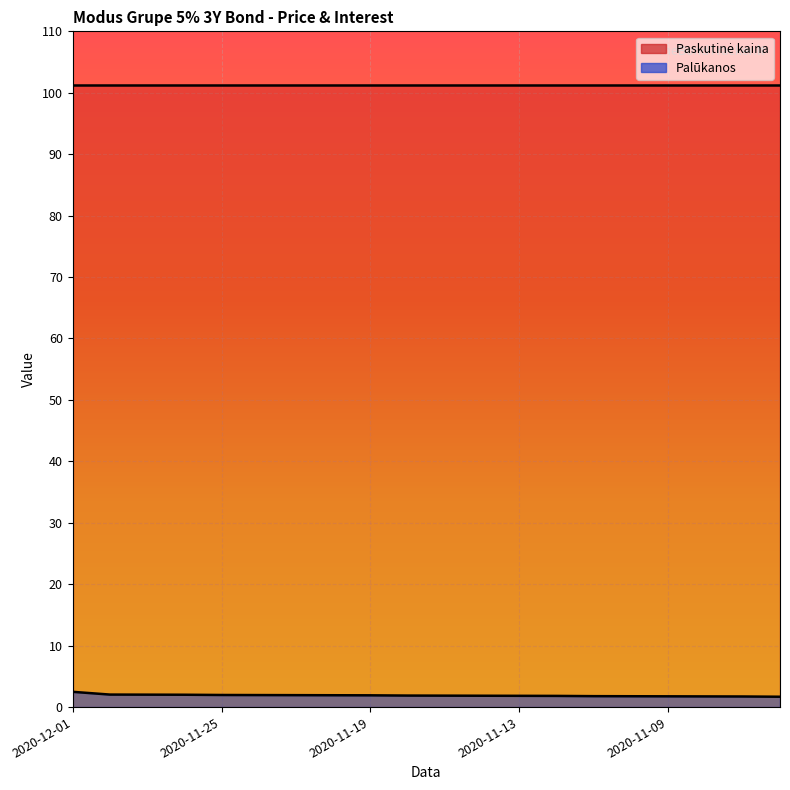

At which label is the value closest to 2?

2020-11-26